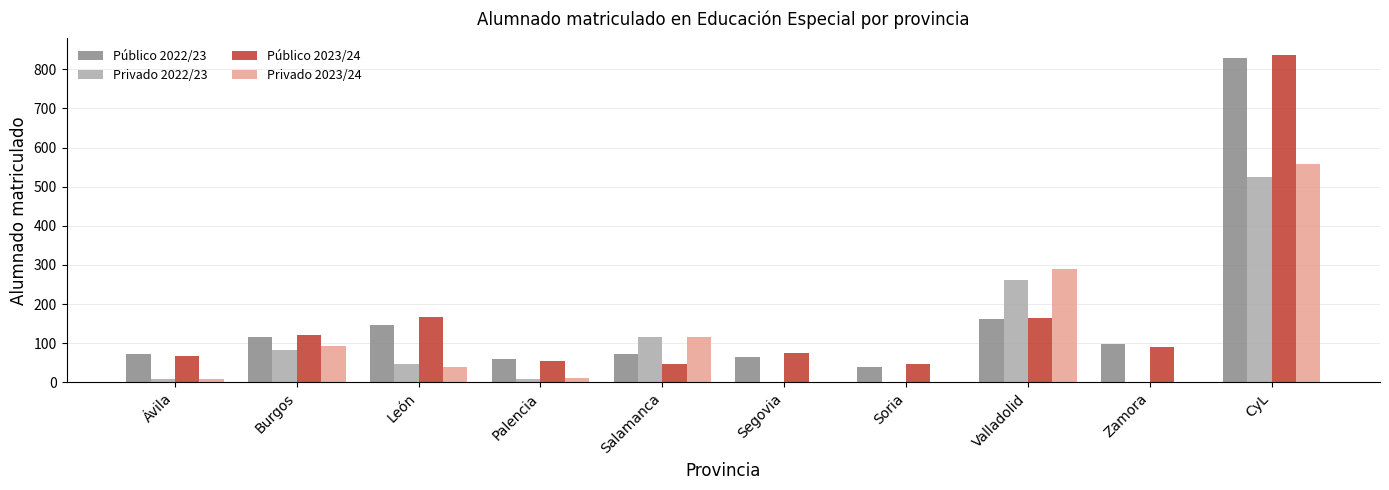

What is the sum of the Público 2022/23 values at León and Valladolid?

309